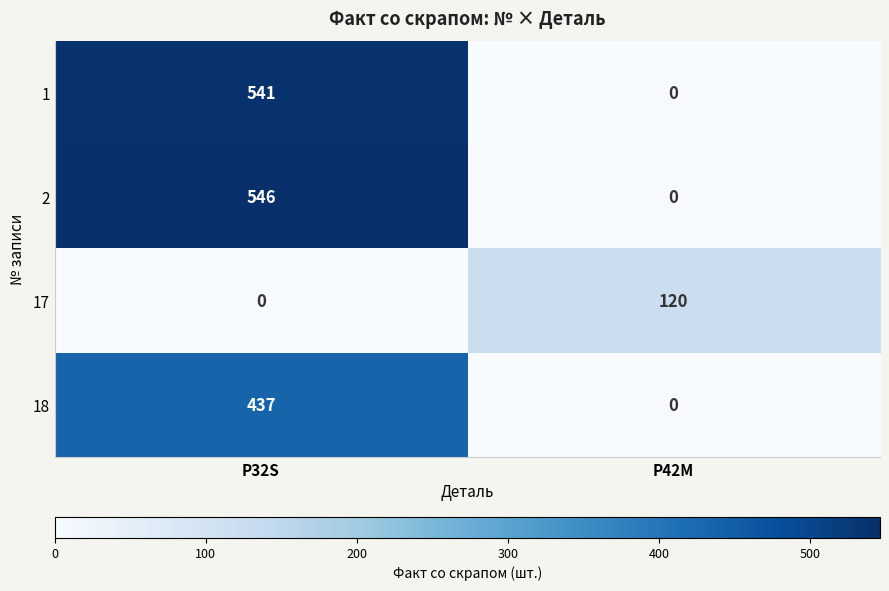

Which label corresponds to the largest value in the chart?

P32S